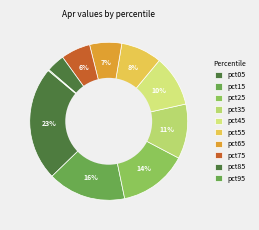

Rank the categories by value from highest to lowest.

pct05, pct15, pct25, pct35, pct45, pct55, pct65, pct75, pct85, pct95